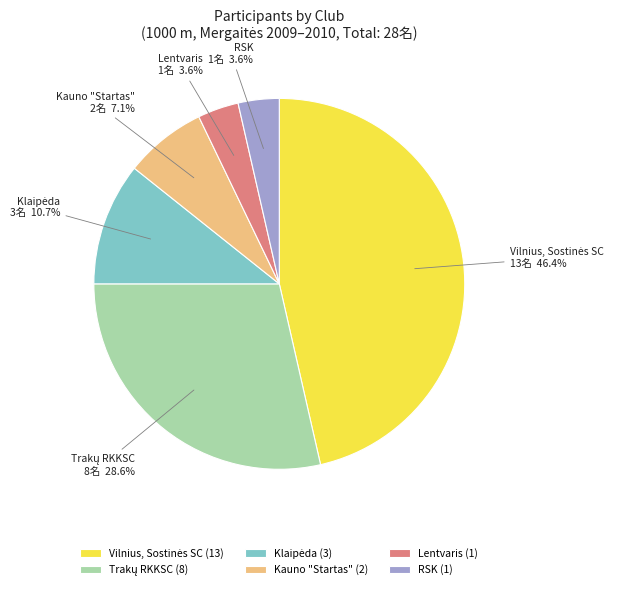

Is it true that Lentvaris is 12% of the pie?

False